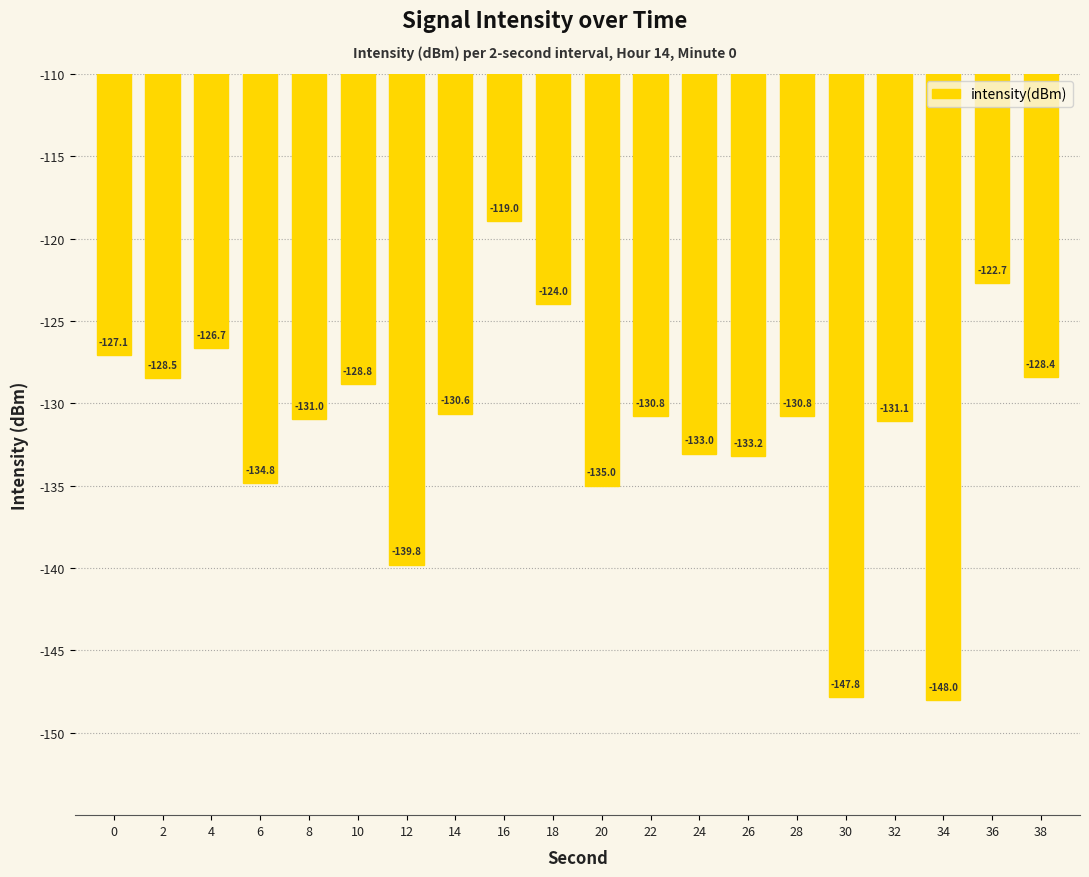

Are the bars grouped side by side (vs. stacked)?

No